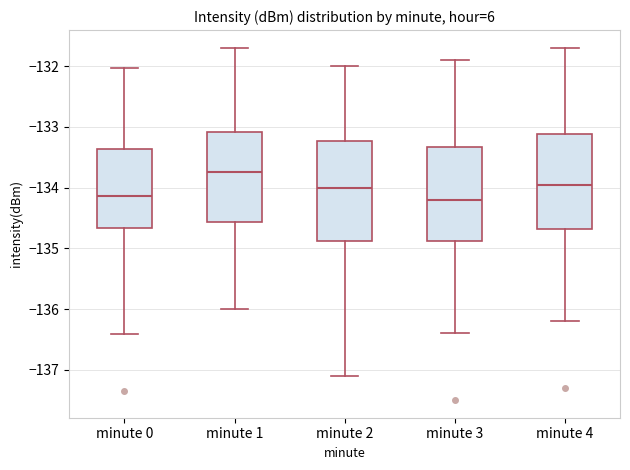

Which box has the highest median line?

minute 1